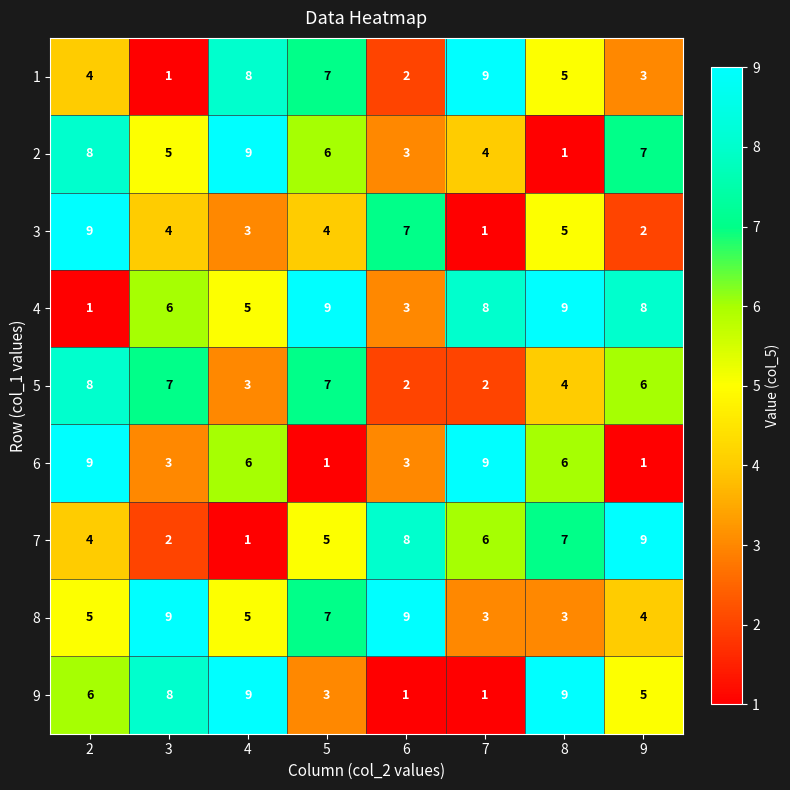

At how many categories does at least one series exceed 8?

8